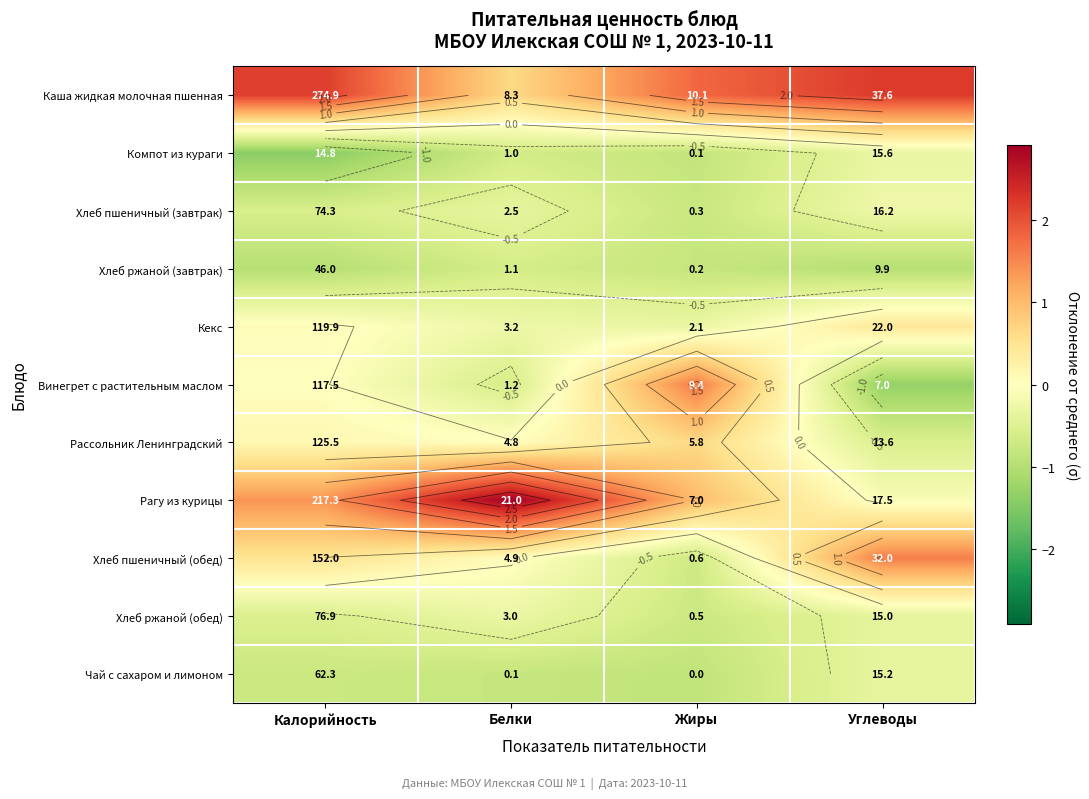

How many data points in Рагу из курицы are above 1?

2